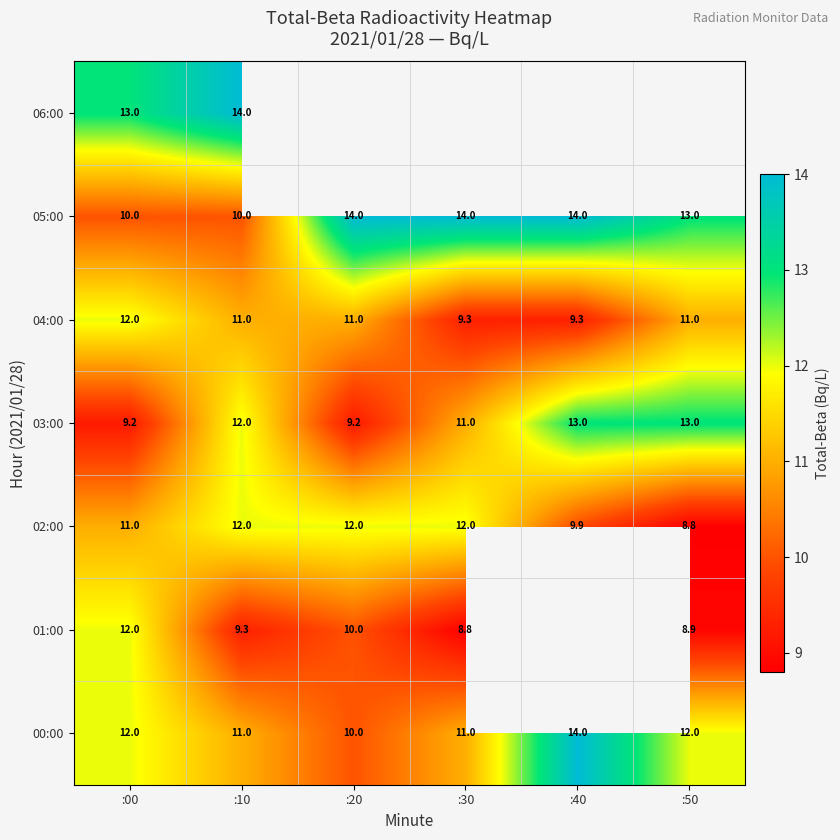

What value does the 00:00 series have at :30?

11.0